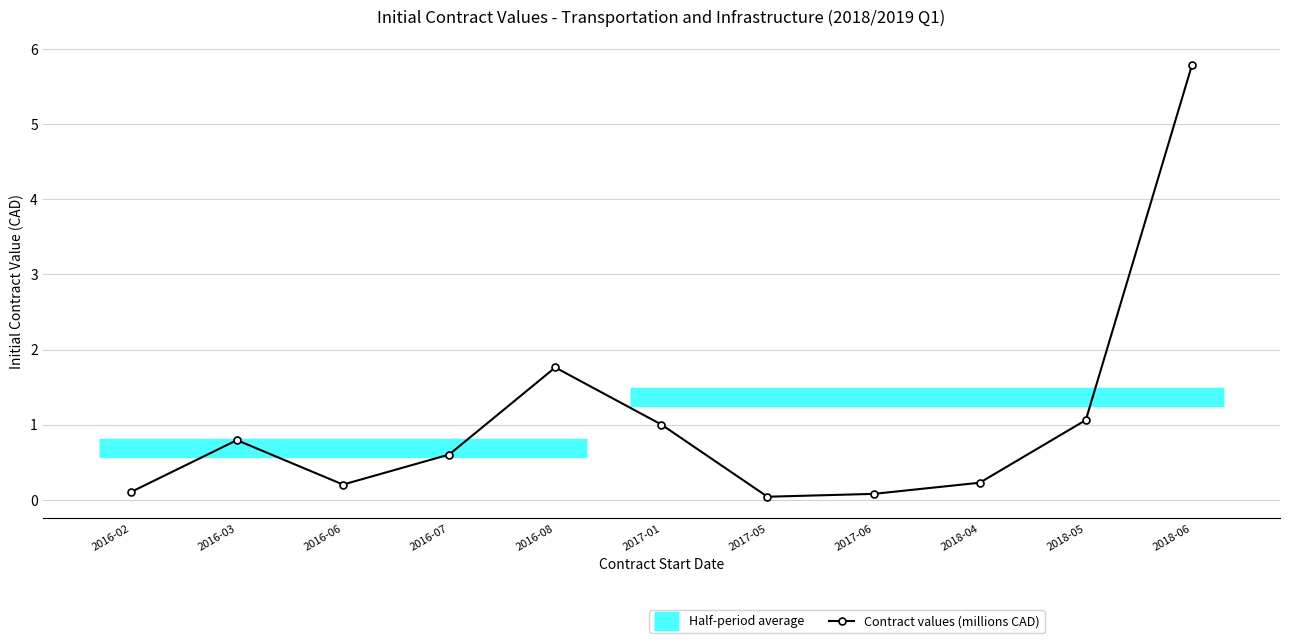

Reading left to right, list all the values displayed in this chart.

2016-02=0.1	2016-03=0.8	2016-06=0.2	2016-07=0.6	2016-08=1.8	2017-01=1.0	2017-05=0.0	2017-06=0.1	2018-04=0.2	2018-05=1.1	2018-06=5.8